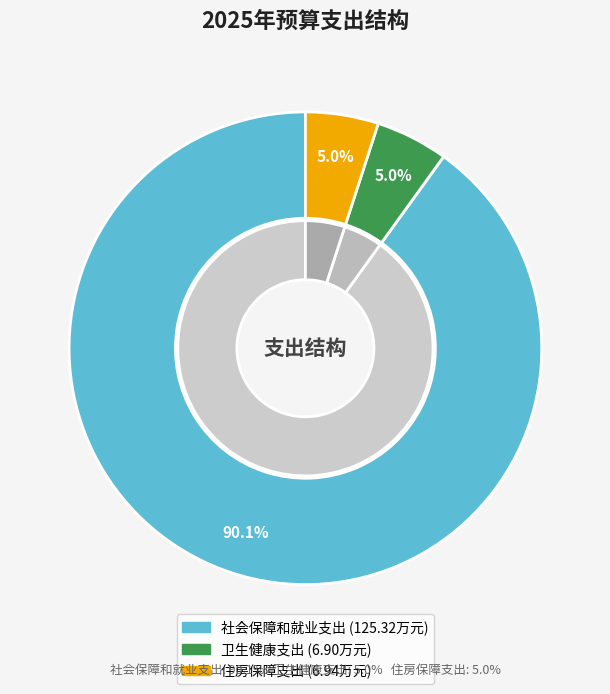

Do 社会保障和就业支出 and 卫生健康支出 together represent more than half of the pie?

Yes